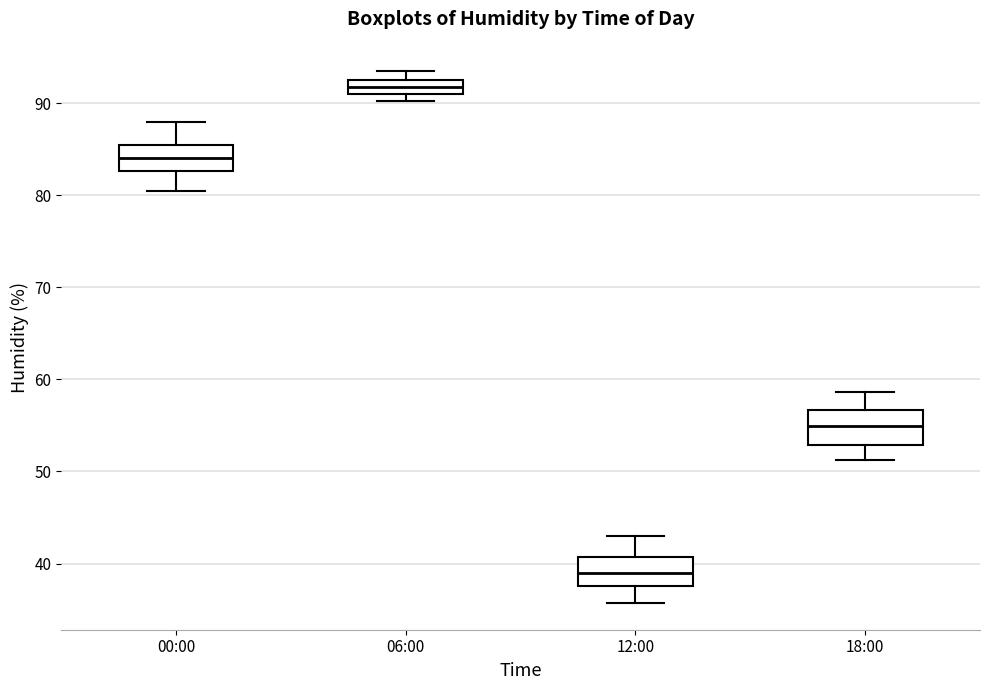

Reading left to right, transcribe this box plot: for each box, give where its median line is, the range the box spans, and where its two whiskers end, as read against the y-axis. The values are not printed on the chart, so give them approximately, as read against the axis.

00:00: median 84, box 83 to 85, whiskers 81 to 88
06:00: median 92, box 91 to 93, whiskers 90 to 94
12:00: median 39, box 38 to 41, whiskers 36 to 43
18:00: median 55, box 53 to 57, whiskers 51 to 59